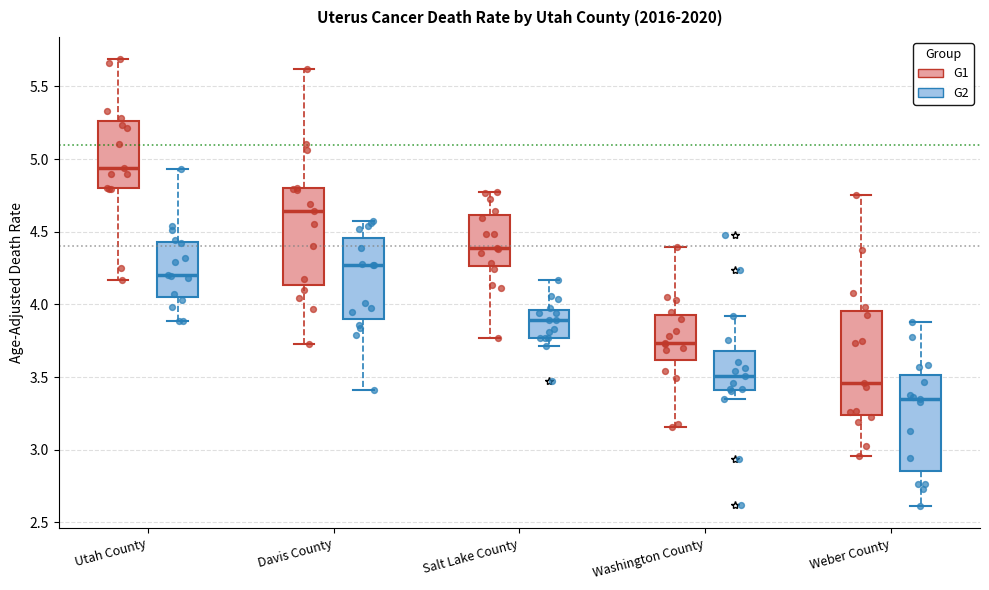

Reading left to right, read every box against the y-axis: the position of its median line, the range the box covers, and the ends of its whiskers. The values are not printed on the chart, so give them approximately, as read against the axis.

Utah County (G1): median 4.95, box 4.80 to 5.25, whiskers 4.15 to 5.70
Utah County (G2): median 4.20, box 4.05 to 4.45, whiskers 3.90 to 4.95
Davis County (G1): median 4.65, box 4.15 to 4.80, whiskers 3.75 to 5.60
Davis County (G2): median 4.25, box 3.90 to 4.45, whiskers 3.40 to 4.55
Salt Lake County (G1): median 4.40, box 4.25 to 4.60, whiskers 3.75 to 4.80
Salt Lake County (G2): median 3.90, box 3.75 to 3.95, whiskers 3.70 to 4.15
Washington County (G1): median 3.75, box 3.60 to 3.95, whiskers 3.15 to 4.40
Washington County (G2): median 3.50, box 3.40 to 3.70, whiskers 3.35 to 3.90
Weber County (G1): median 3.45, box 3.25 to 3.95, whiskers 2.95 to 4.75
Weber County (G2): median 3.35, box 2.85 to 3.50, whiskers 2.60 to 3.90